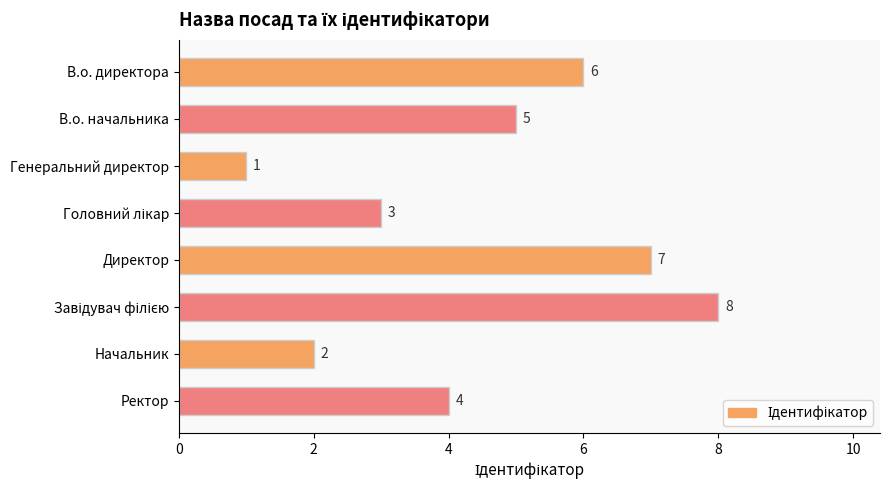

What is the sum of the values at Начальник and Генеральний директор?

3